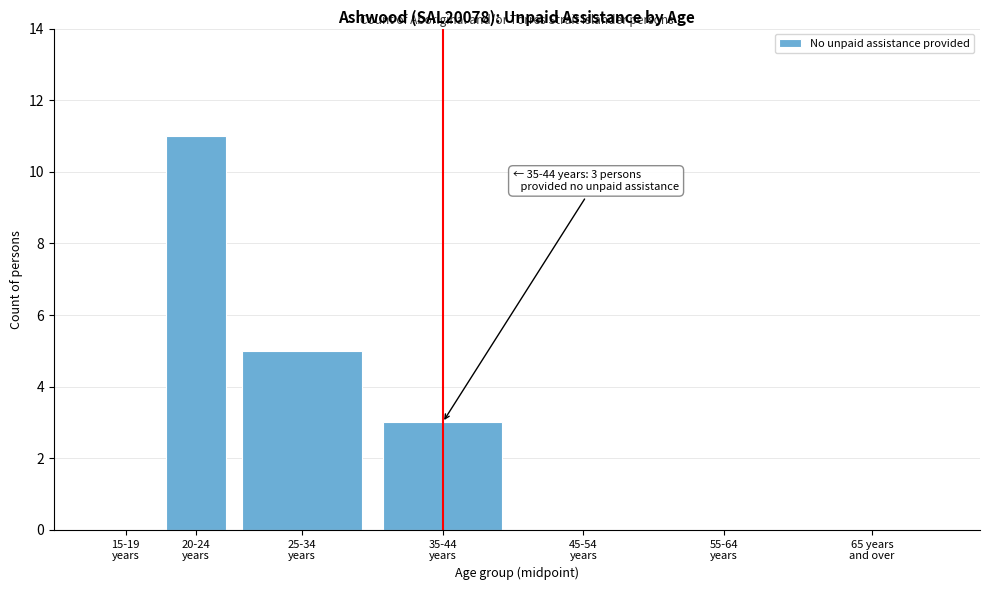

What is the sum of all values?

19